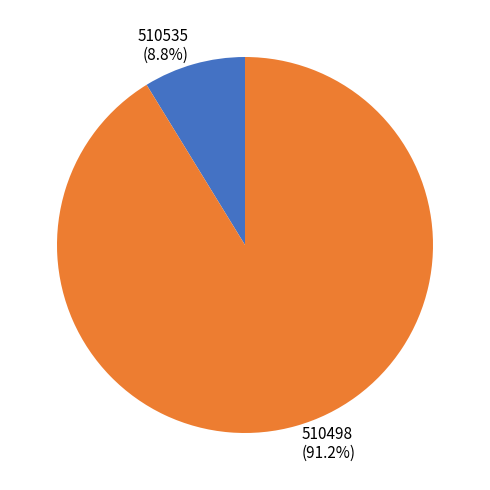

How many segments does this pie chart have?

2